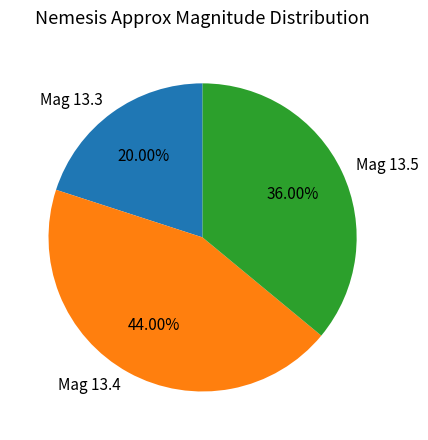

To the nearest percent, what is the average slice percentage?

33%